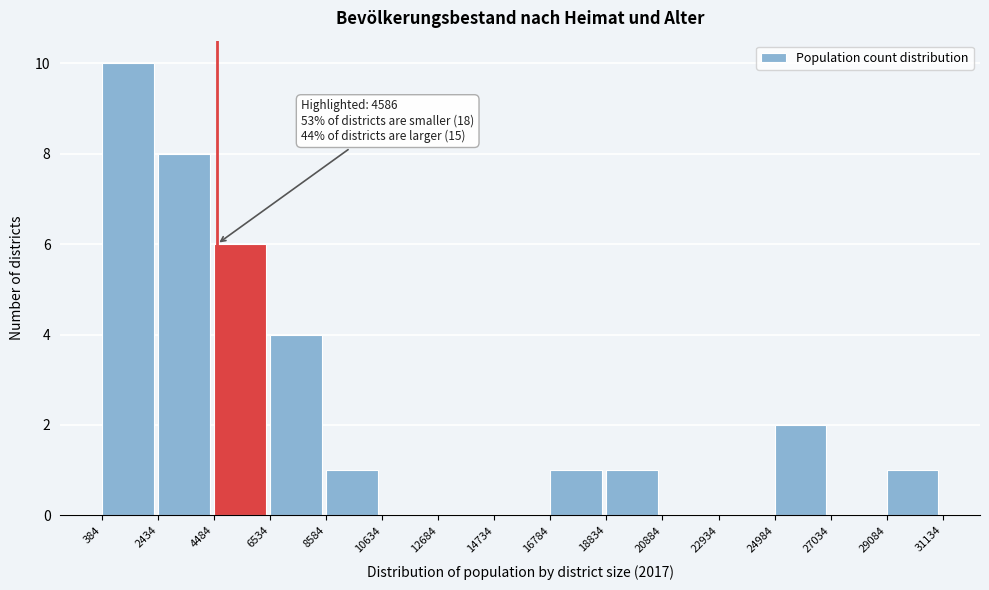

Which range on the x-axis has the tallest bar?

384 to 2434